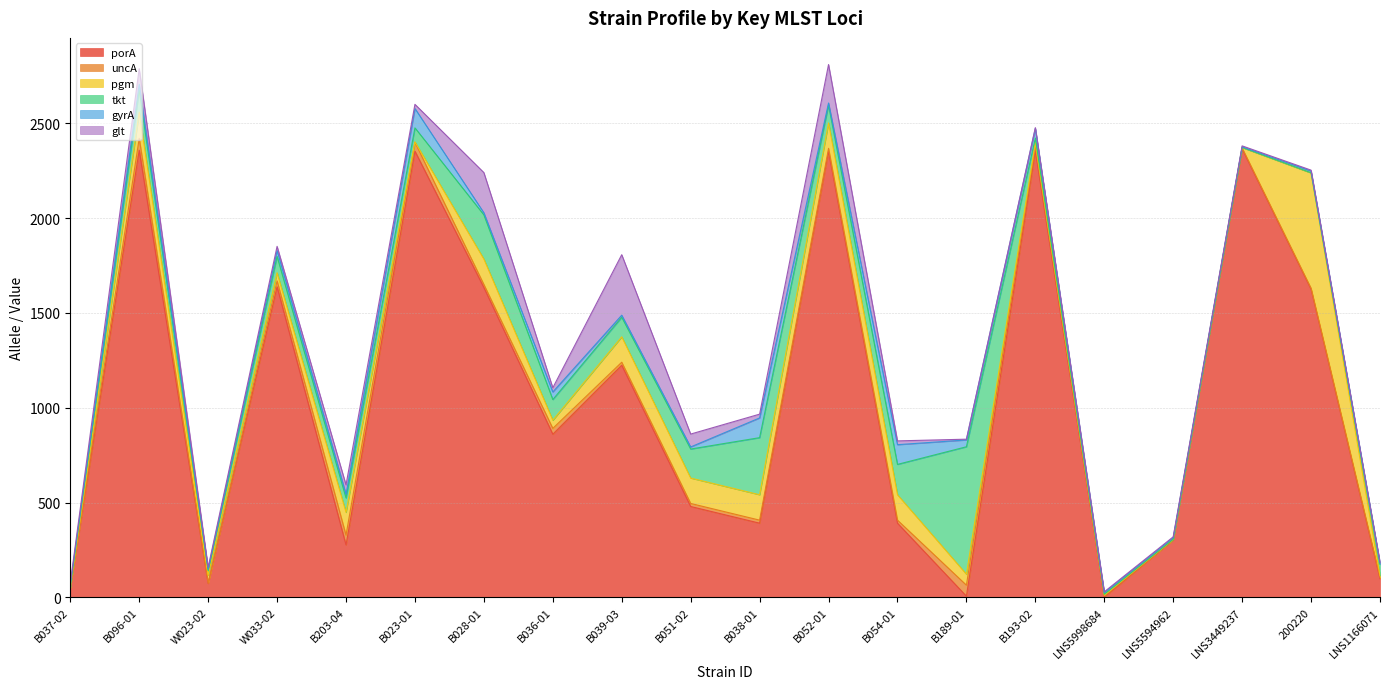

True or false: gyrA and pgm intersect in this chart.

True